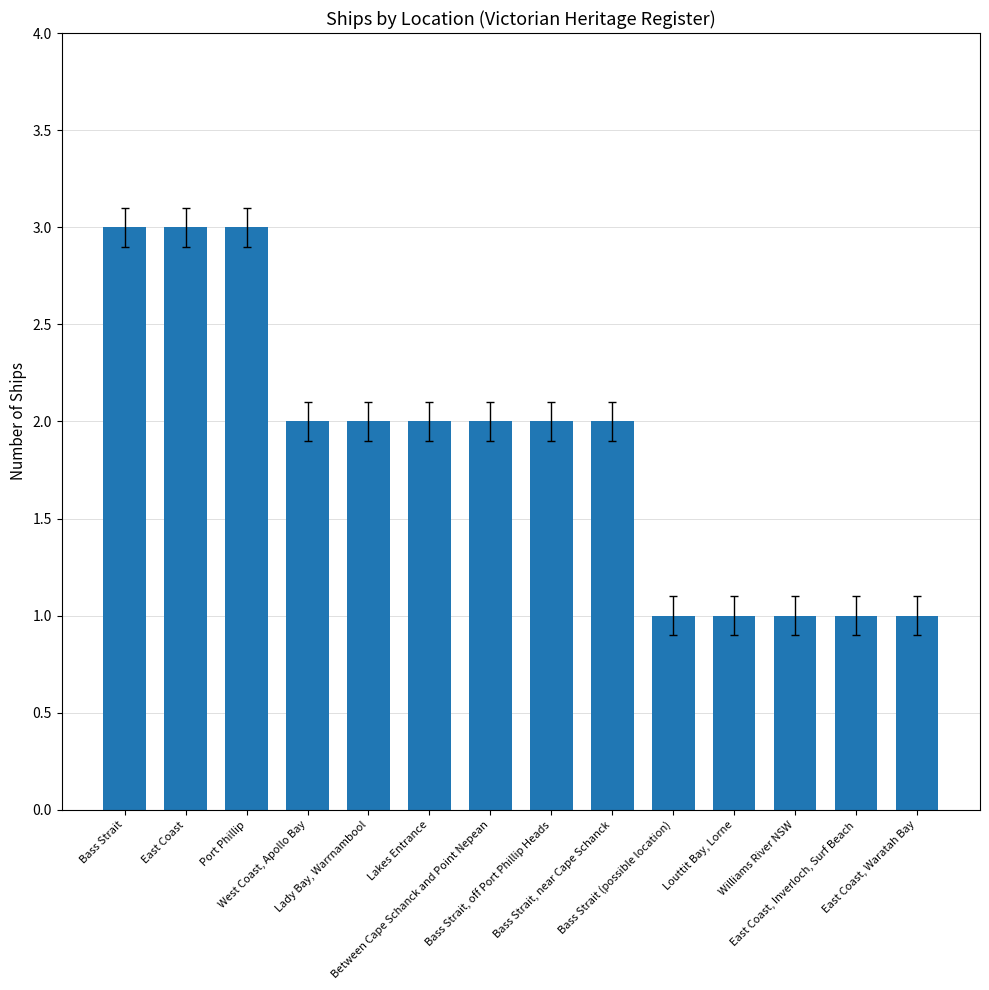

What is the difference between the second highest and second lowest values?

2